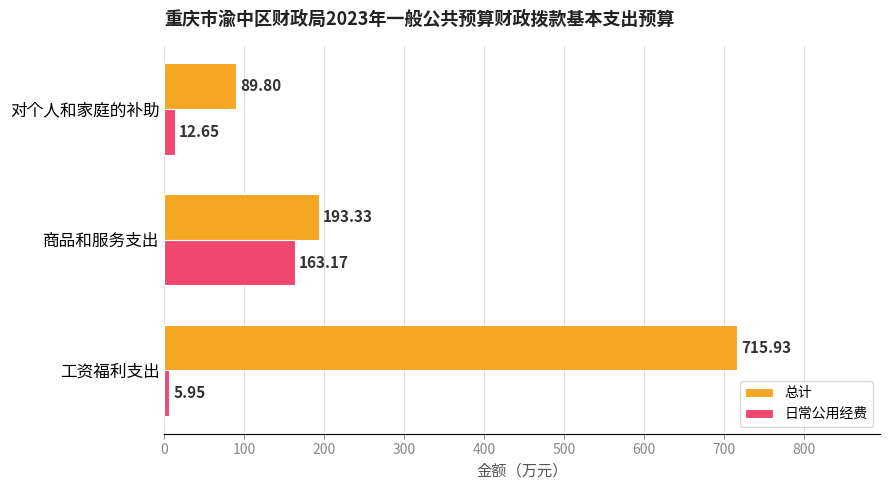

What is the total value across all series at 工资福利支出?

721.9